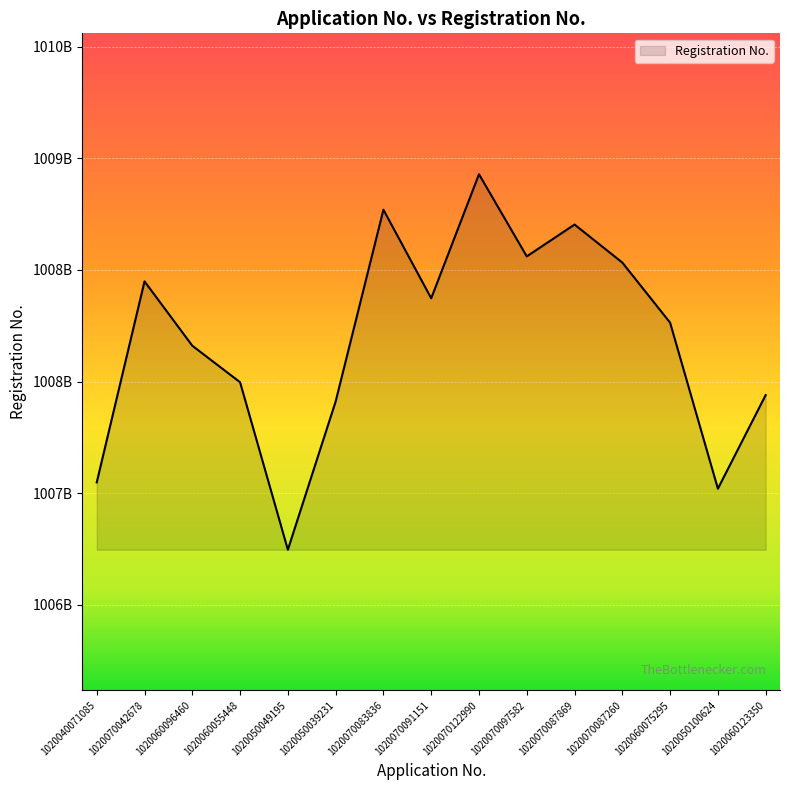

At which category does the chart reach its peak across all series?

1020070122990